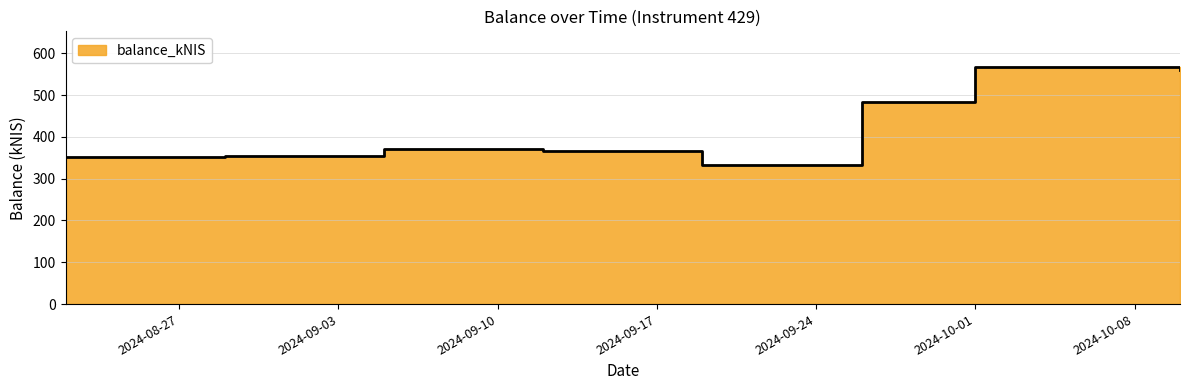

True or false: there are more than 2 points higher than both neighbors.

False